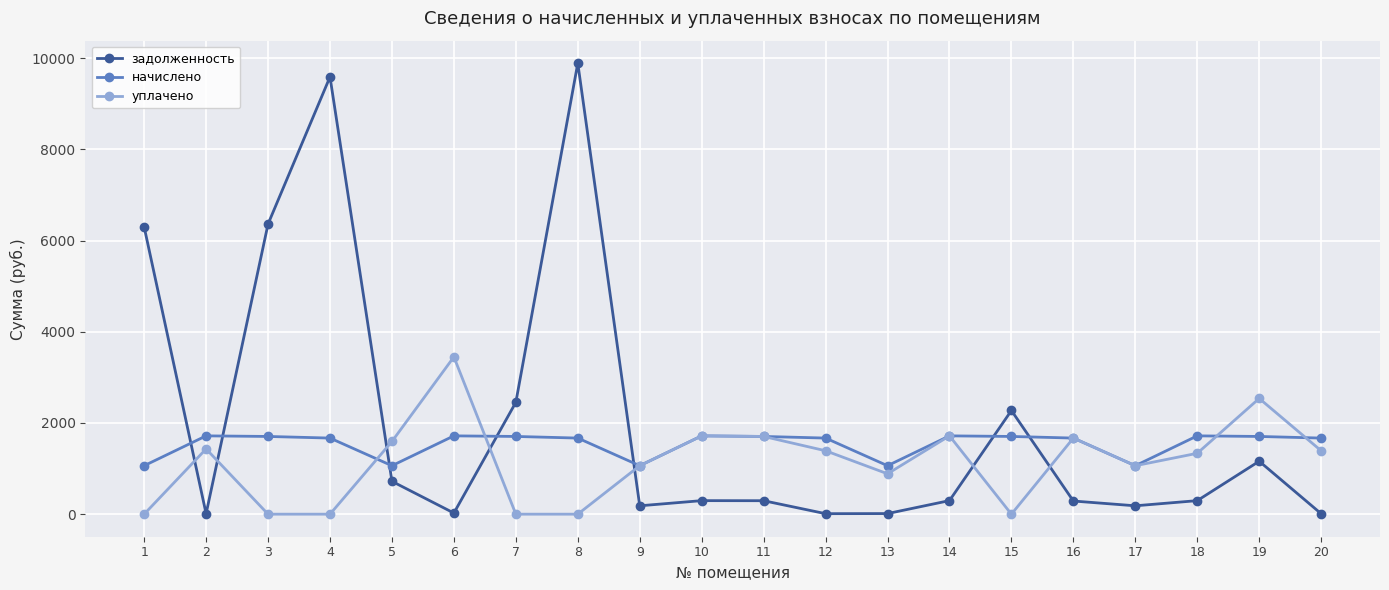

Which series has the largest range (max minus min)?

задолженность